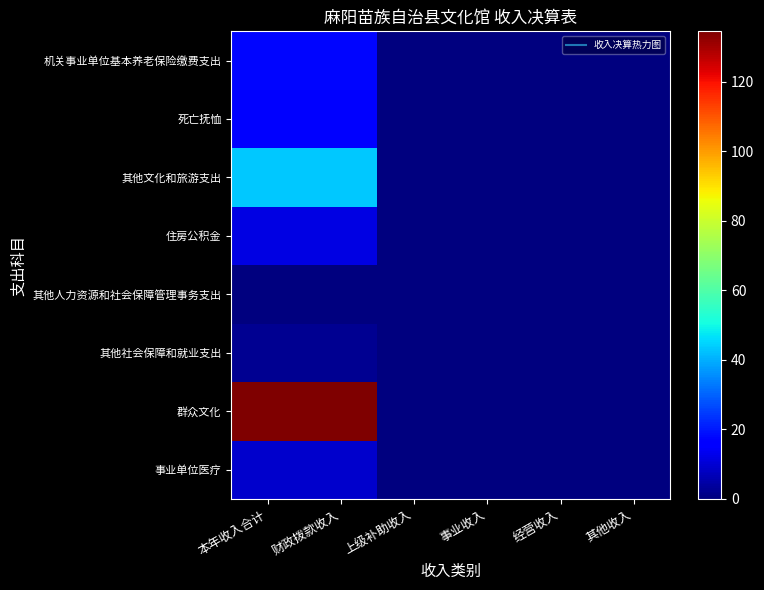

Reading right to left, what are all the values shown in this chart?

事业单位医疗: 其他收入=0.0	经营收入=0.0	事业收入=0.0	上级补助收入=0.0	财政拨款收入=9.4	本年收入合计=9.4
群众文化: 其他收入=0.0	经营收入=0.0	事业收入=0.0	上级补助收入=0.0	财政拨款收入=134.5	本年收入合计=134.5
其他社会保障和就业支出: 其他收入=0.0	经营收入=0.0	事业收入=0.0	上级补助收入=0.0	财政拨款收入=2.3	本年收入合计=2.3
其他人力资源和社会保障管理事务支出: 其他收入=0.0	经营收入=0.0	事业收入=0.0	上级补助收入=0.0	财政拨款收入=0.3	本年收入合计=0.3
住房公积金: 其他收入=0.0	经营收入=0.0	事业收入=0.0	上级补助收入=0.0	财政拨款收入=11.8	本年收入合计=11.8
其他文化和旅游支出: 其他收入=0.0	经营收入=0.0	事业收入=0.0	上级补助收入=0.0	财政拨款收入=43.1	本年收入合计=43.1
死亡抚恤: 其他收入=0.0	经营收入=0.0	事业收入=0.0	上级补助收入=0.0	财政拨款收入=16.4	本年收入合计=16.4
机关事业单位基本养老保险缴费支出: 其他收入=0.0	经营收入=0.0	事业收入=0.0	上级补助收入=0.0	财政拨款收入=17.4	本年收入合计=17.4